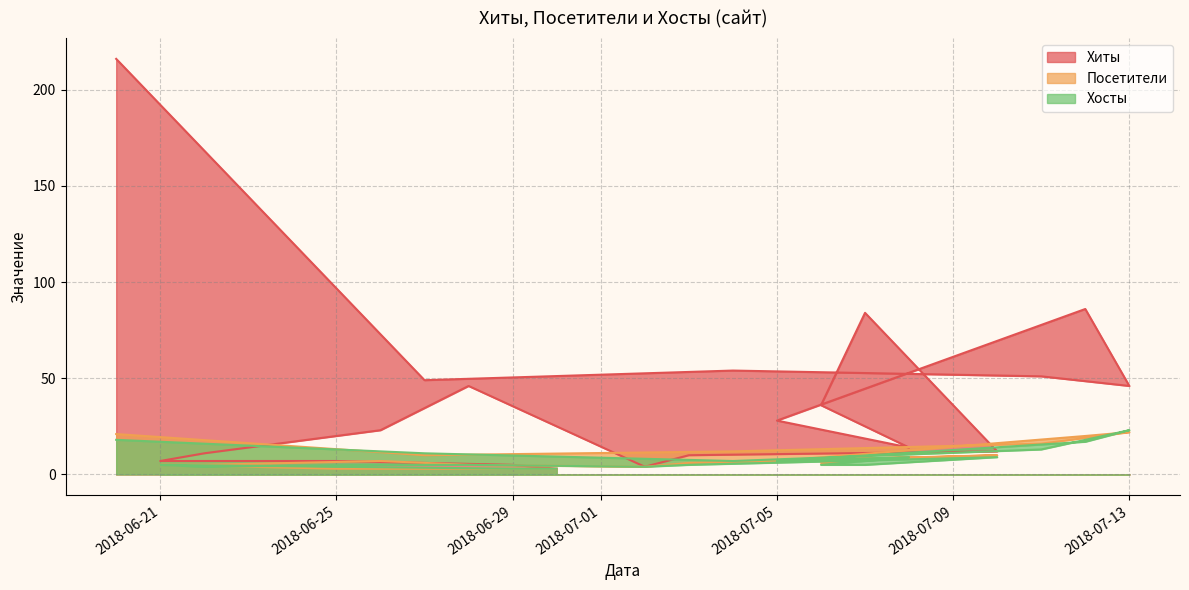

True or false: Хосты has more than 0 points higher than both neighbors.

True